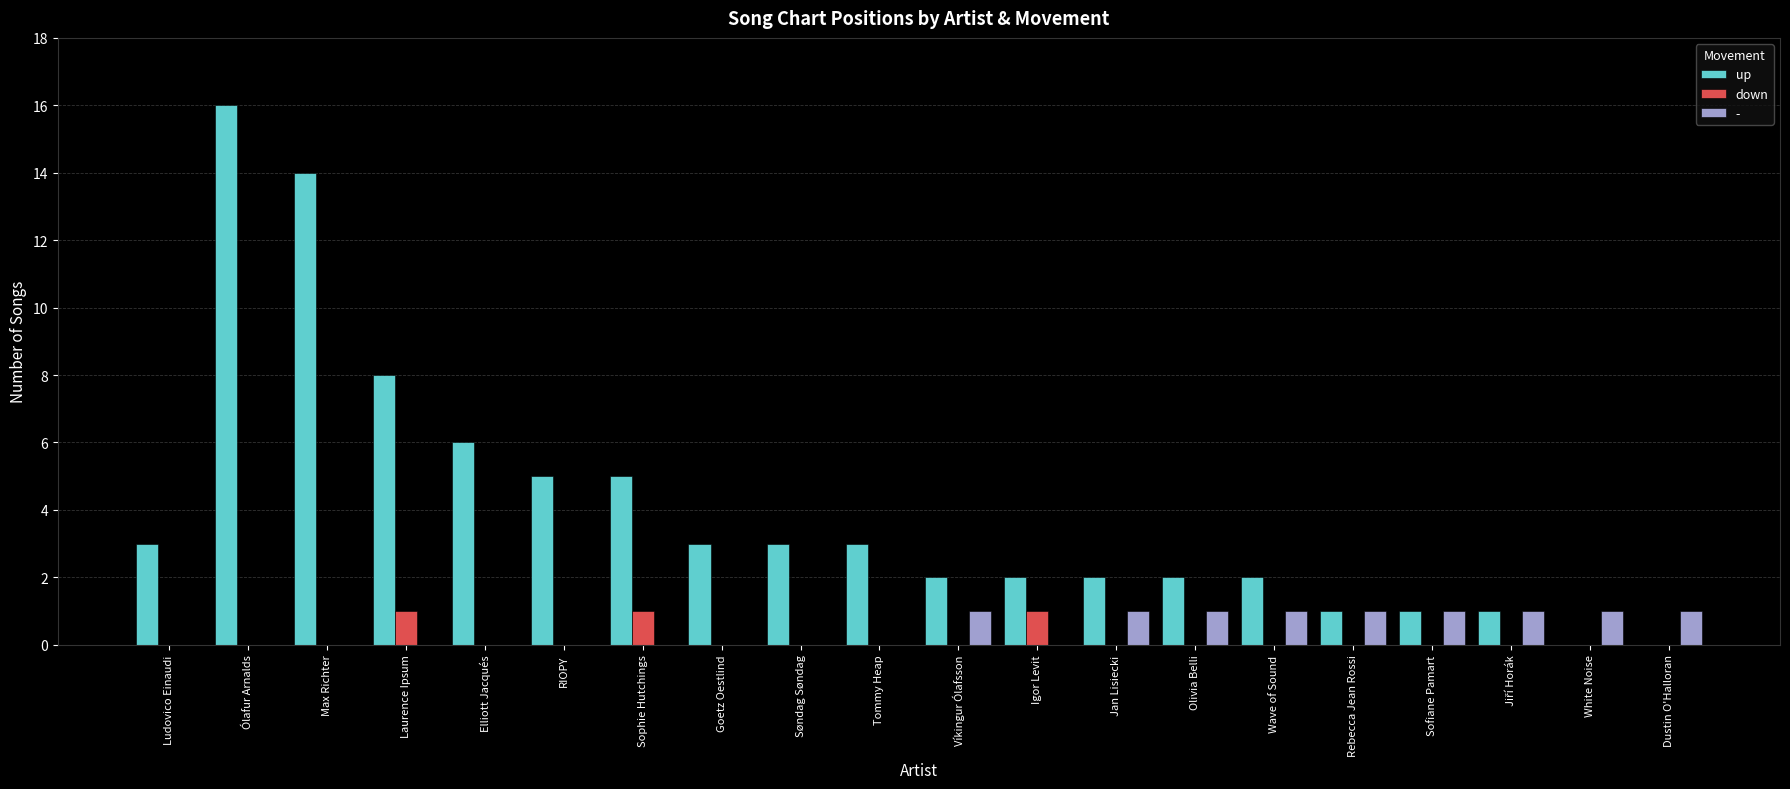

What are all the series names shown in the legend?

up, down, -